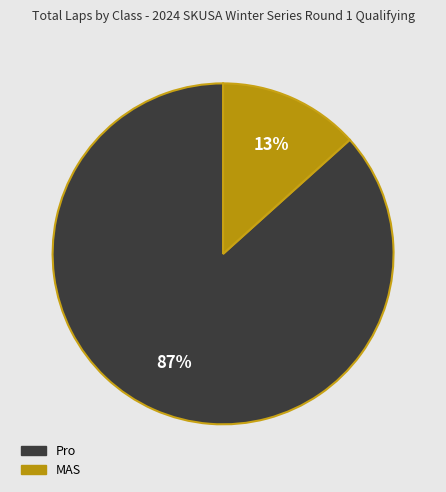

The MAS slice represents 13% of the pie. True or false?

True